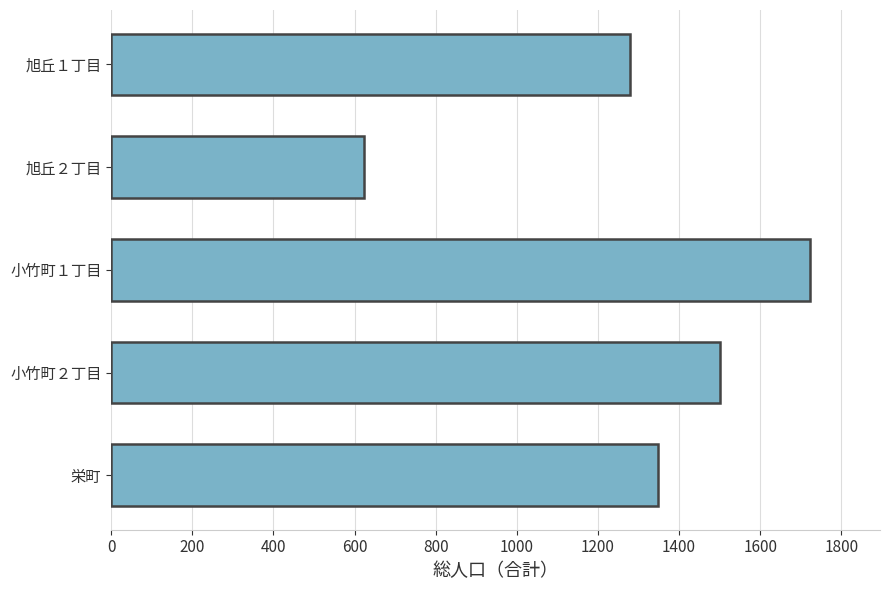

The value at 旭丘２丁目 is 624. True or false?

True